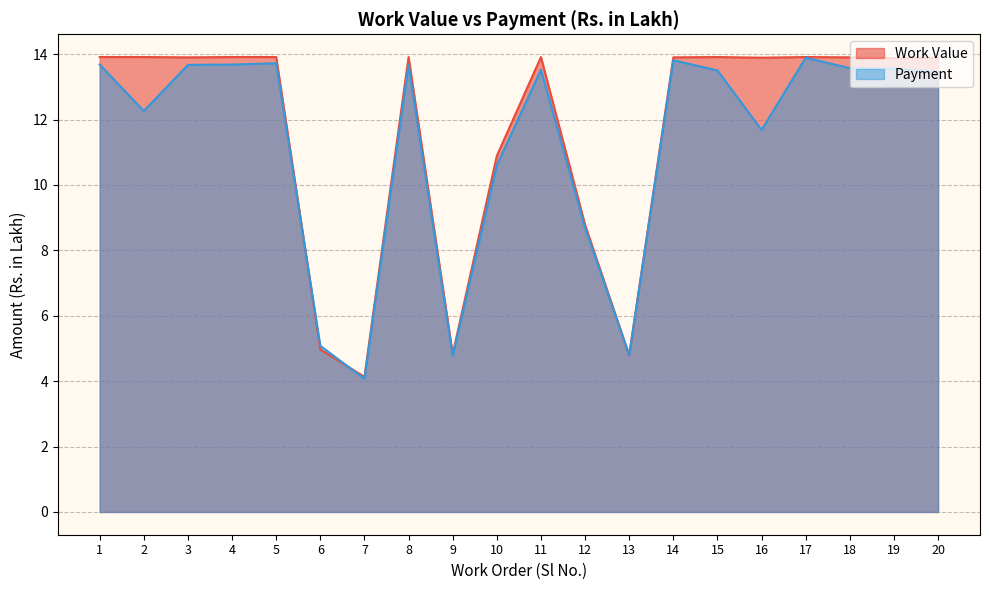

Read the Payment value at 14.

13.8